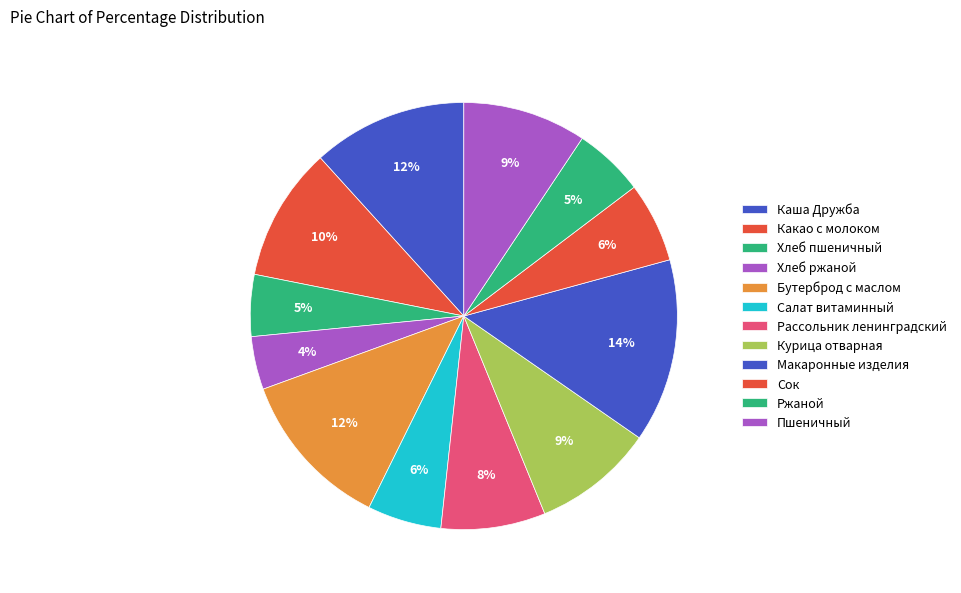

How many slices are in this pie chart?

12